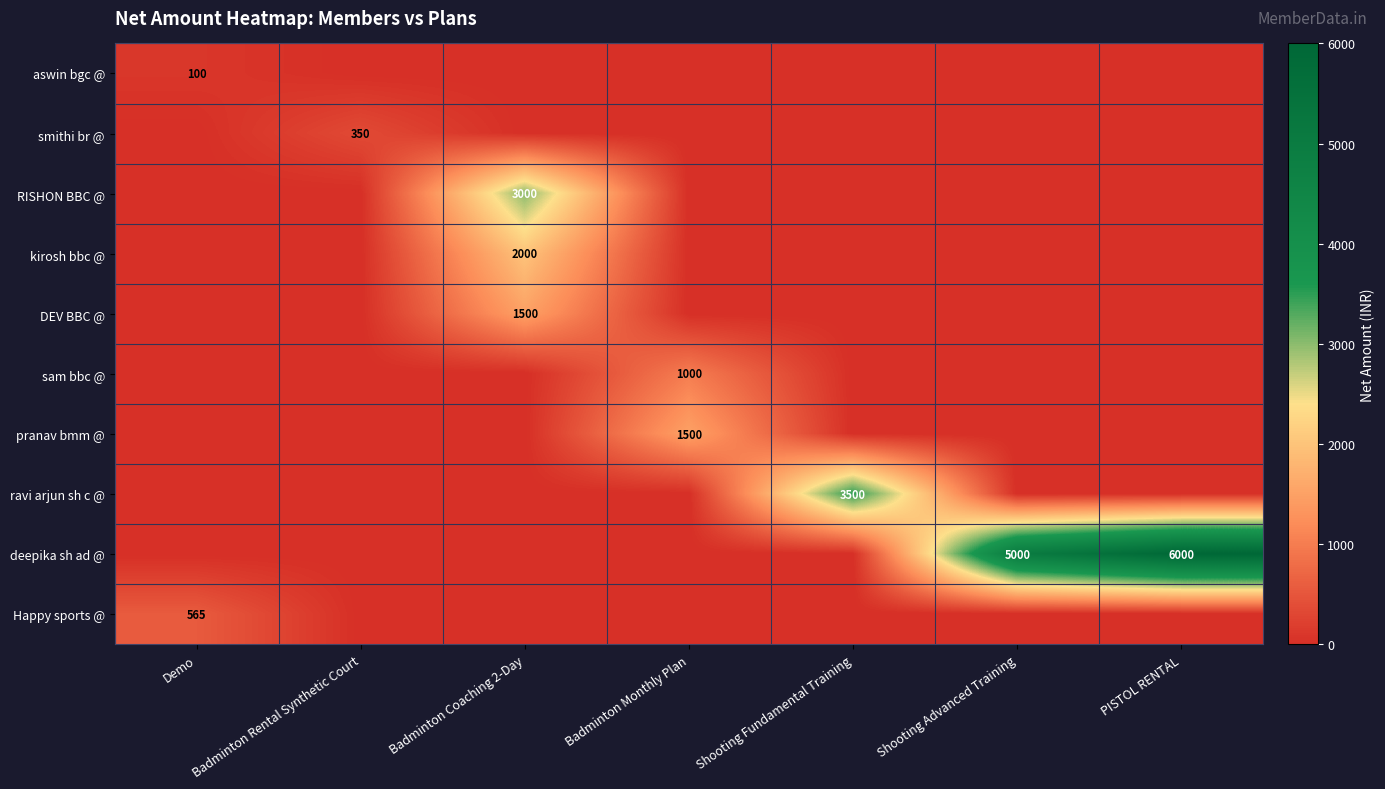

True or false: aswin bgc @ has a value of 131 at Demo.

False